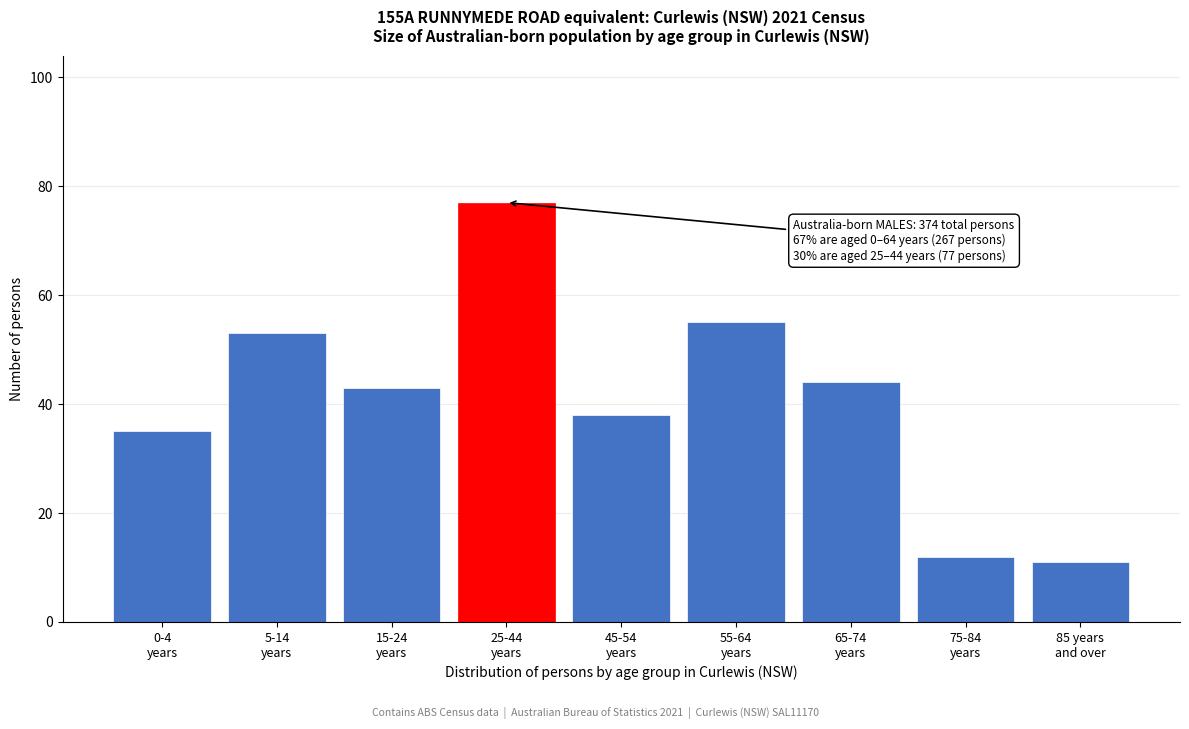

Reading left to right, list all the values displayed in this chart.

35	53	43	77	38	55	44	12	11